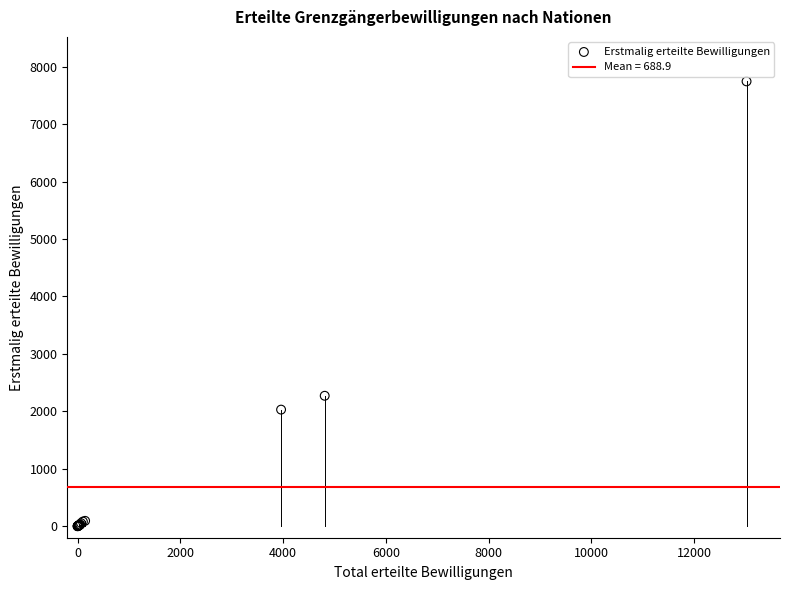

What Y value in the scatter plot is closest to 3872?

2271